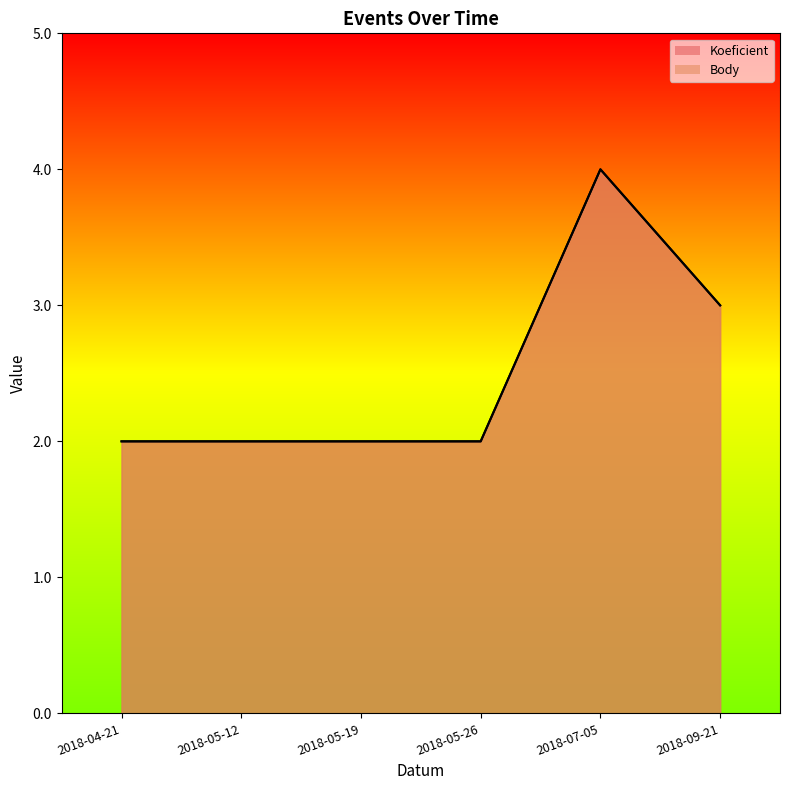

At which category is the sum across all series the highest?

2018-07-05